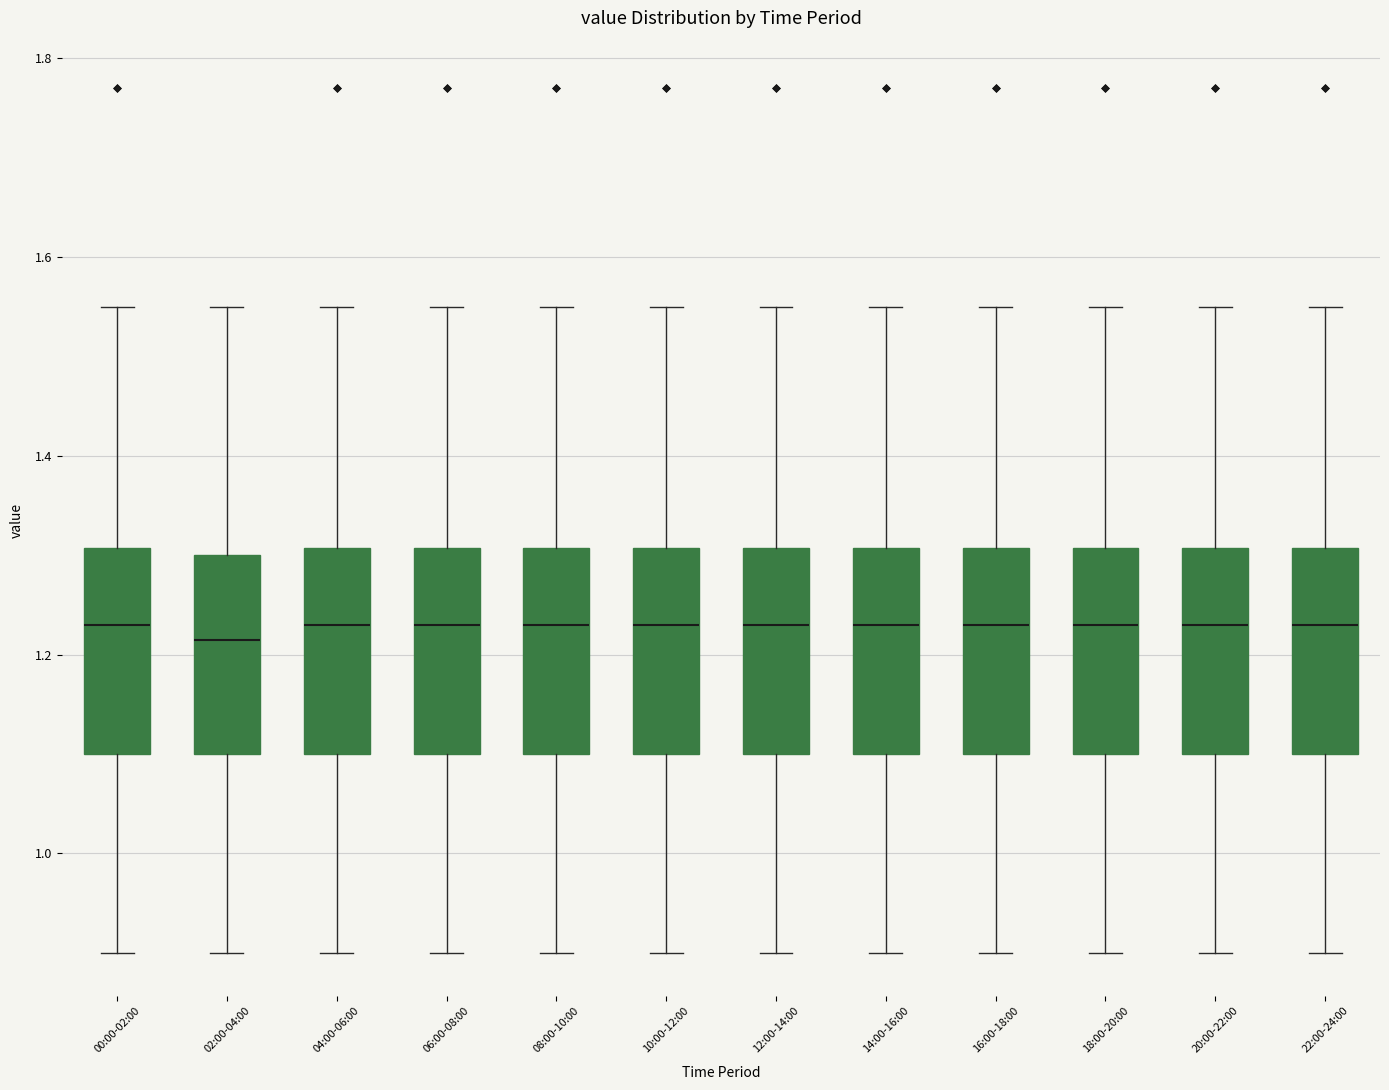

Reading left to right, read every box against the y-axis: the position of its median line, the range the box covers, and the ends of its whiskers. The values are not printed on the chart, so give them approximately, as read against the axis.

00:00-02:00: median 1.24, box 1.10 to 1.30, whiskers 0.90 to 1.56
02:00-04:00: median 1.22, box 1.10 to 1.30, whiskers 0.90 to 1.56
04:00-06:00: median 1.24, box 1.10 to 1.30, whiskers 0.90 to 1.56
06:00-08:00: median 1.24, box 1.10 to 1.30, whiskers 0.90 to 1.56
08:00-10:00: median 1.24, box 1.10 to 1.30, whiskers 0.90 to 1.56
10:00-12:00: median 1.24, box 1.10 to 1.30, whiskers 0.90 to 1.56
12:00-14:00: median 1.24, box 1.10 to 1.30, whiskers 0.90 to 1.56
14:00-16:00: median 1.24, box 1.10 to 1.30, whiskers 0.90 to 1.56
16:00-18:00: median 1.24, box 1.10 to 1.30, whiskers 0.90 to 1.56
18:00-20:00: median 1.24, box 1.10 to 1.30, whiskers 0.90 to 1.56
20:00-22:00: median 1.24, box 1.10 to 1.30, whiskers 0.90 to 1.56
22:00-24:00: median 1.24, box 1.10 to 1.30, whiskers 0.90 to 1.56